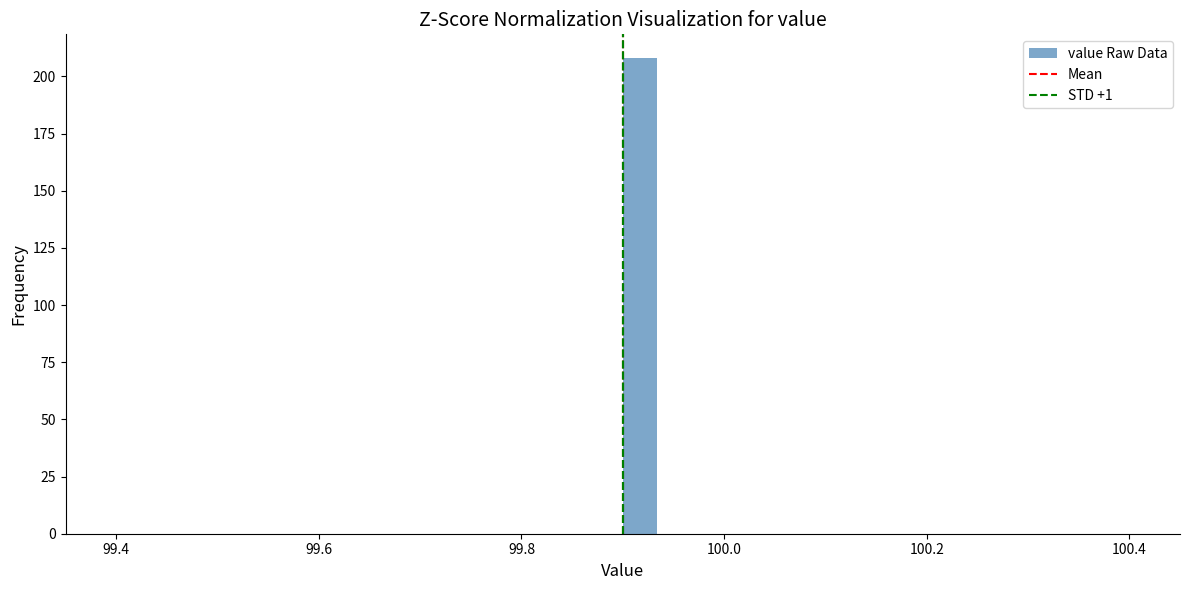

Around what value on the x-axis is the tallest bar? Give the approximate position of its centre, as read against the axis.

99.92